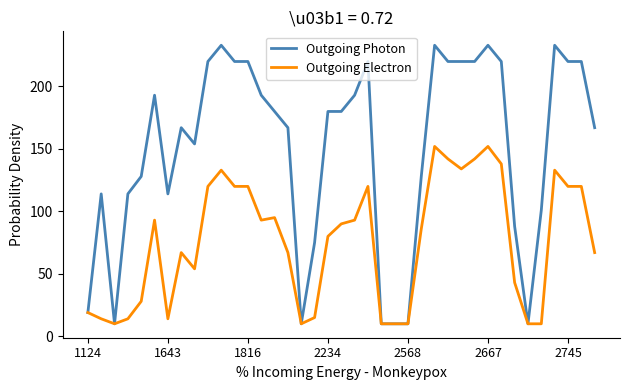

Which series has the largest total across all categories?

Outgoing Photon